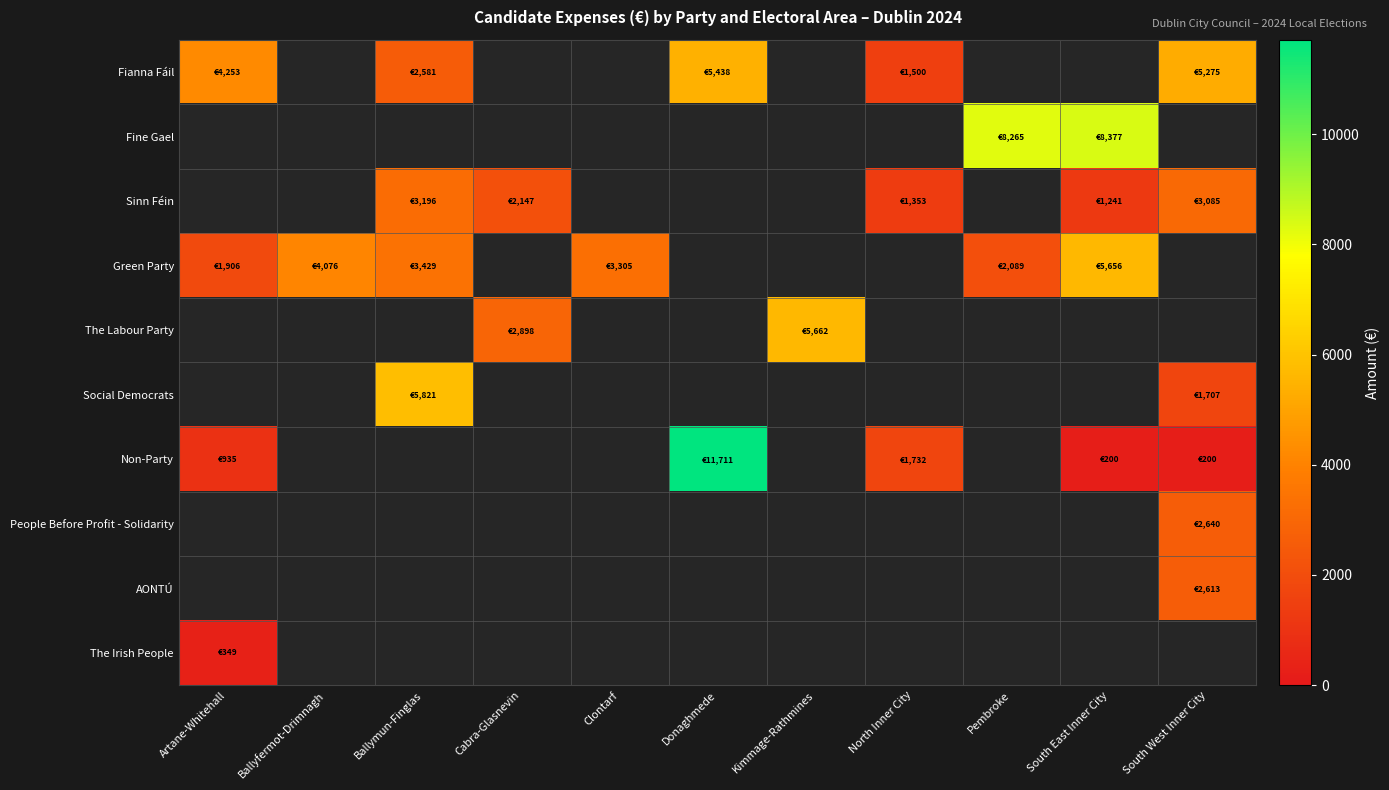

How many series are shown in this chart?

10